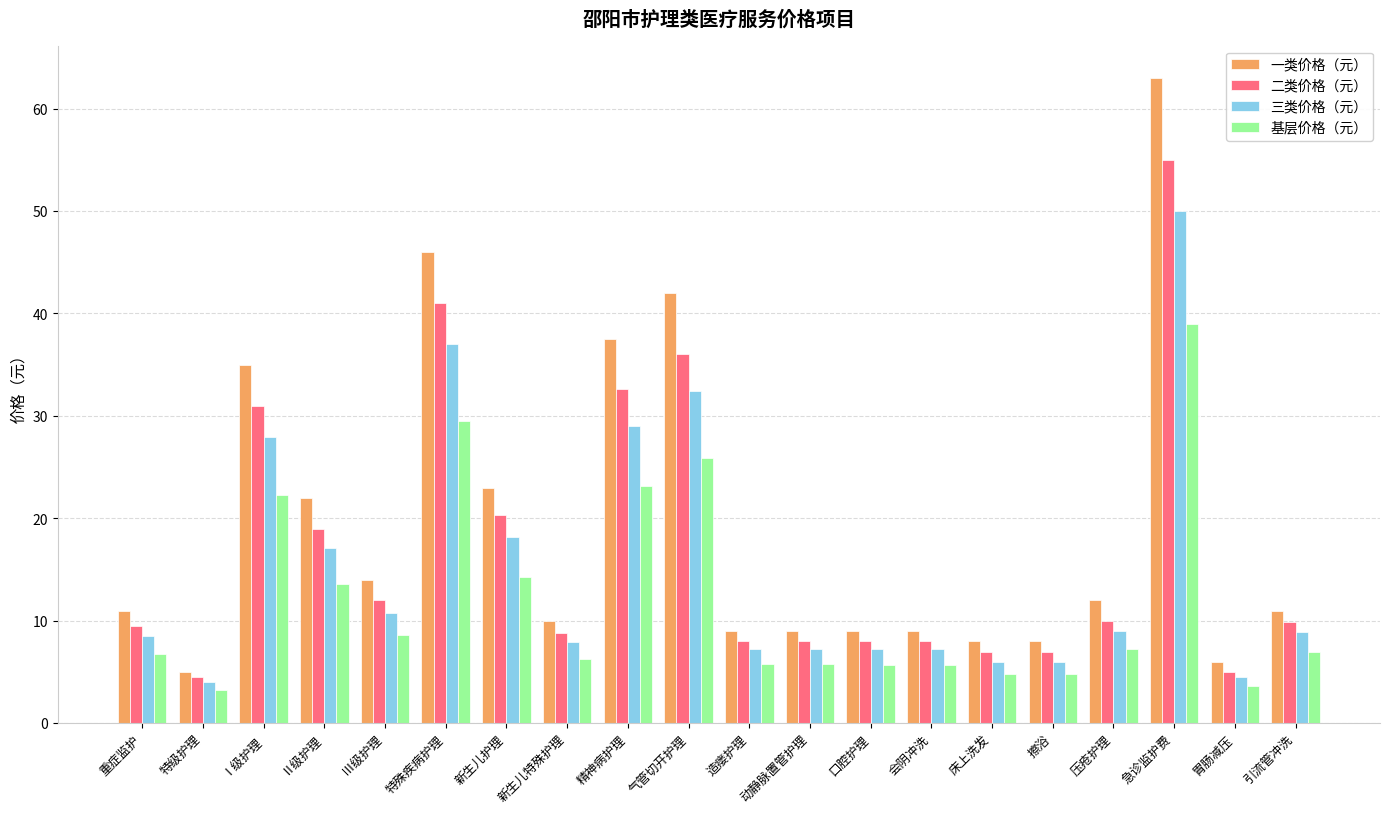

At how many categories does at least one series exceed 48?

1